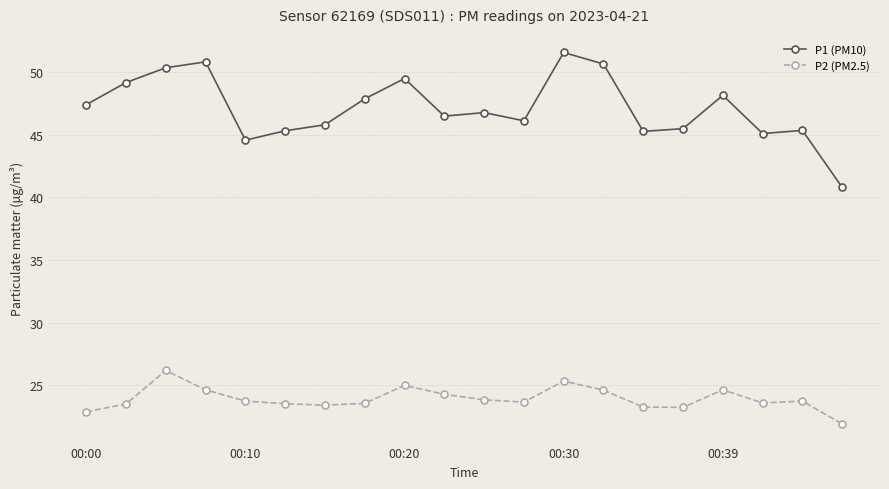

List the series in order of their peak value, highest first.

P1 (PM10), P2 (PM2.5)